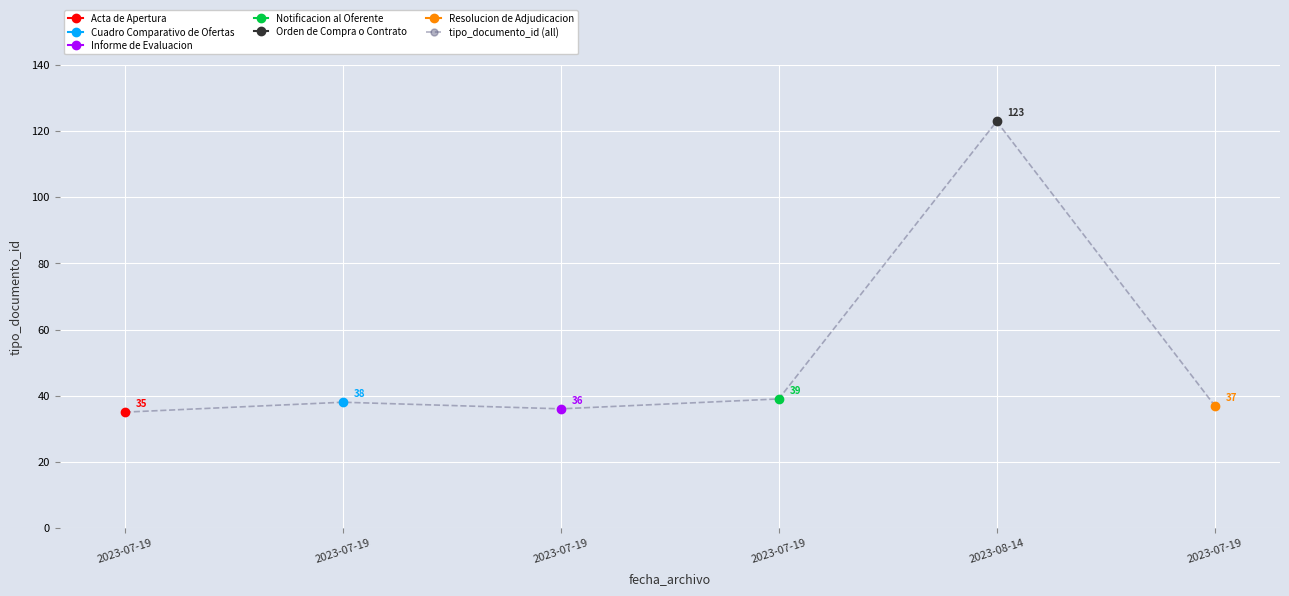

List the labels in order of value, largest first.

2023-08-14, 2023-07-19, 2023-07-19, 2023-07-19, 2023-07-19, 2023-07-19